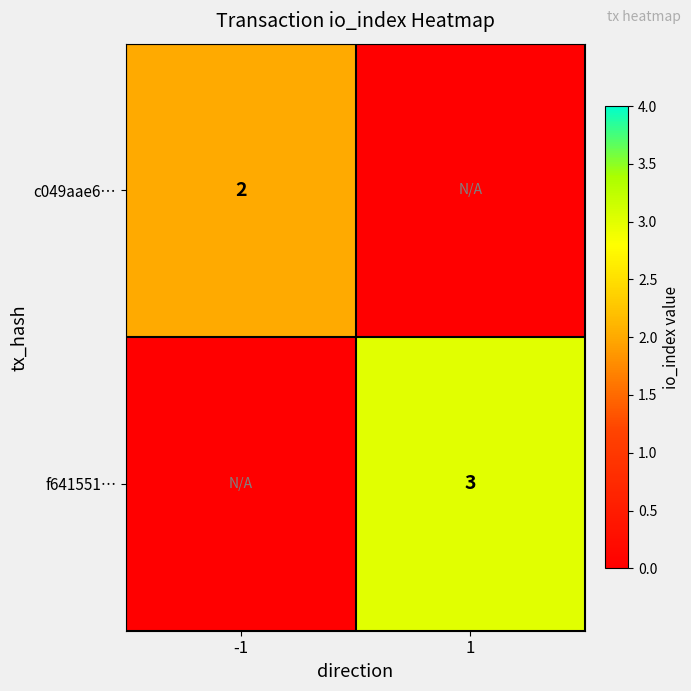

Is it true that f641551… equals 3 at 1?

True